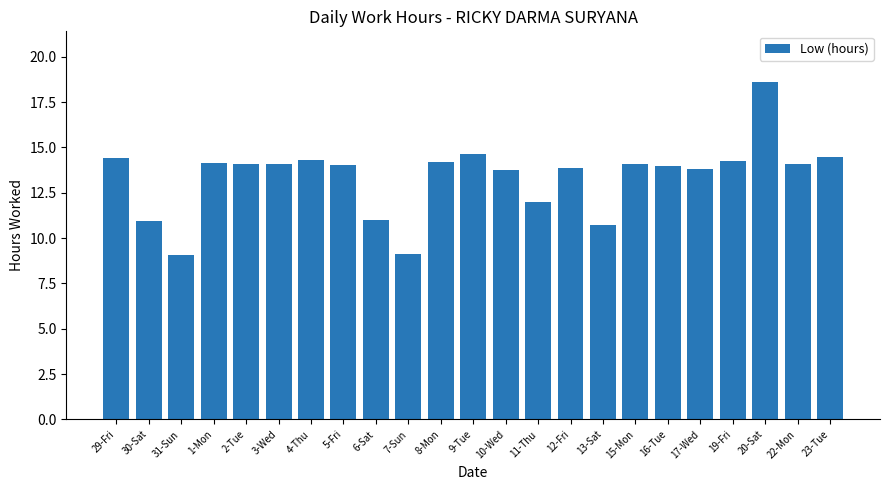

What is the change in value from 3-Wed to 23-Tue?

+0.4